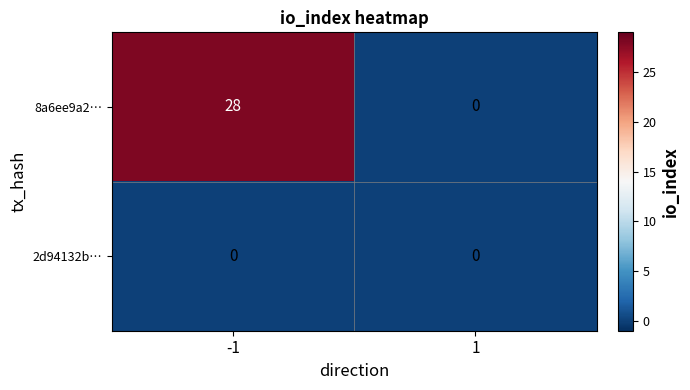

How many data points does each series have?

2